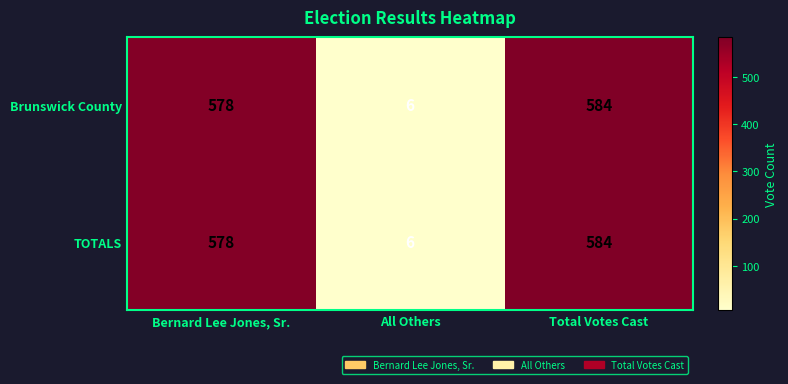

Which label corresponds to the smallest value in the chart?

All Others